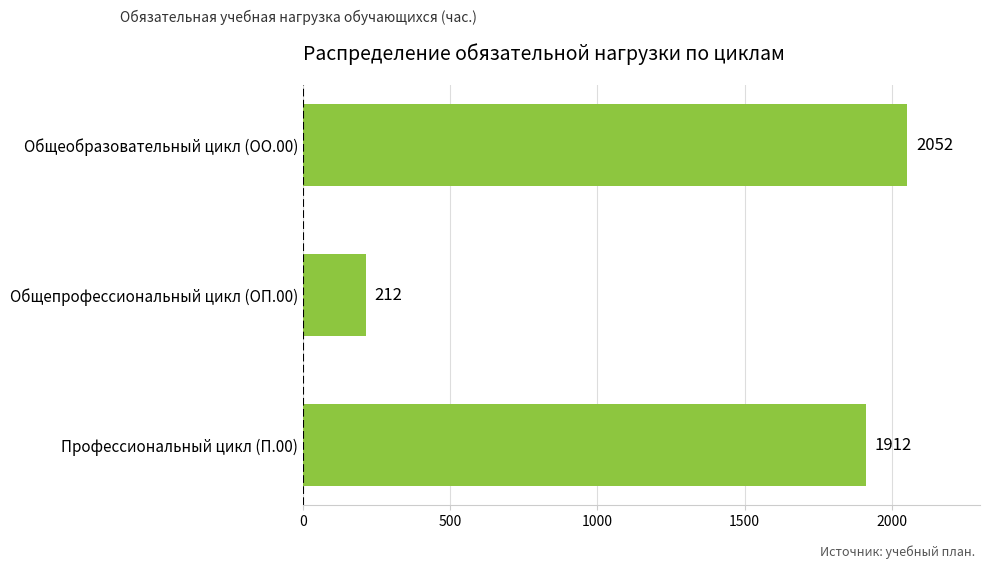

What position from the bottom is Общепрофессиональный цикл (ОП.00)?

2